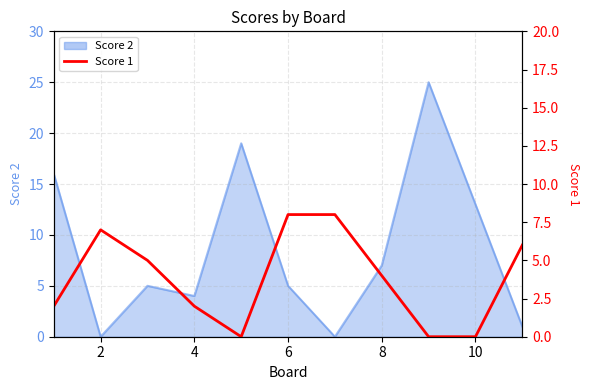

What is the difference between the maximum and second lowest values?

8